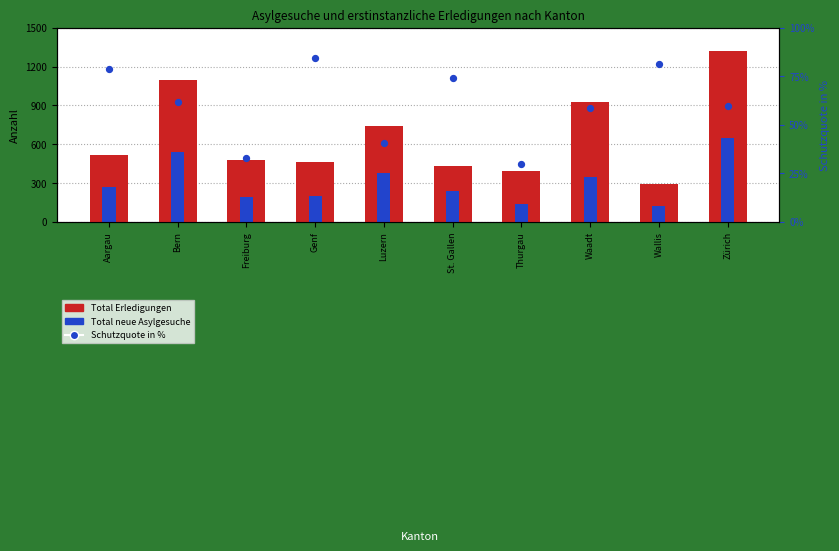

Which series contains the lowest Y value?

Schutzquote in %